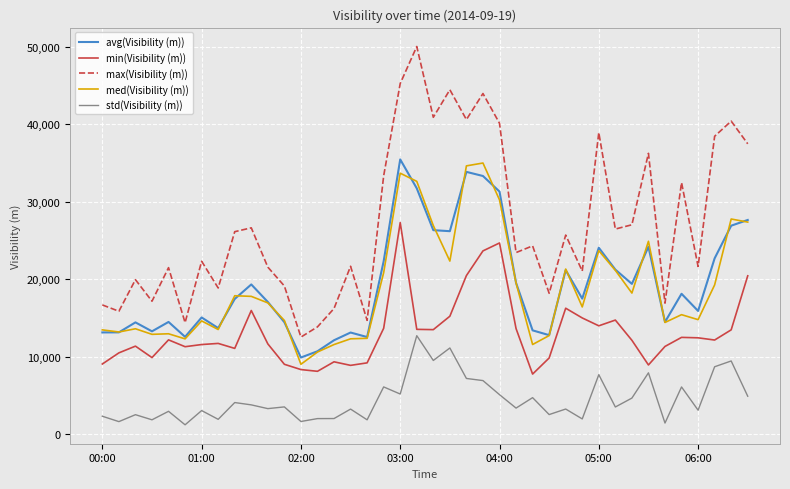

Does the chart have visible grid lines?

Yes